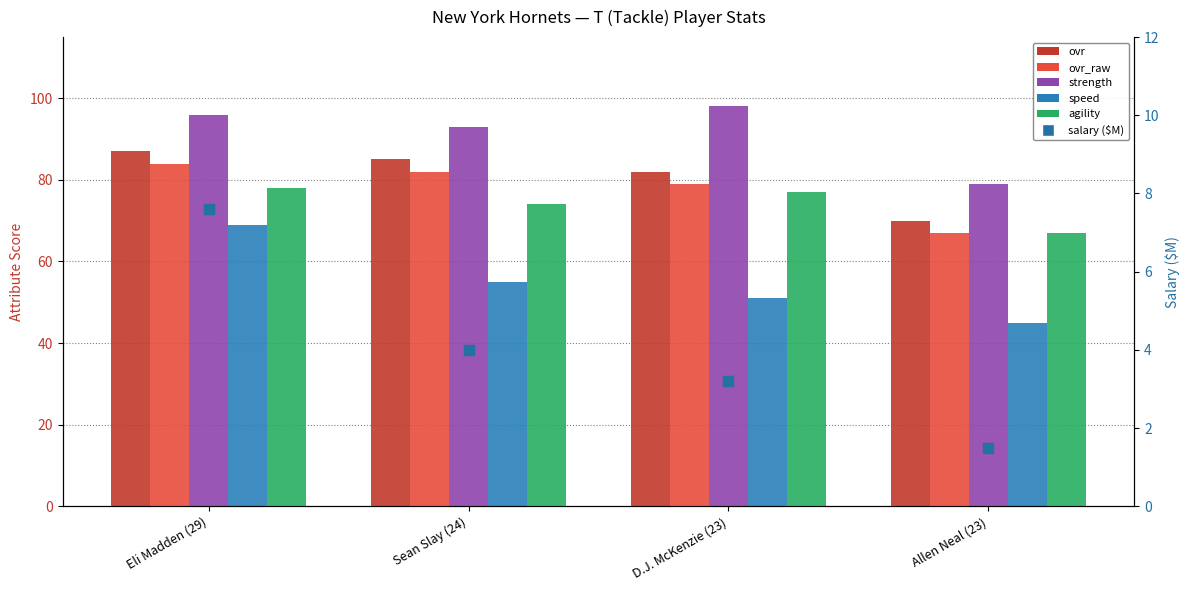

Which series contains the lowest Y value?

salary ($M)